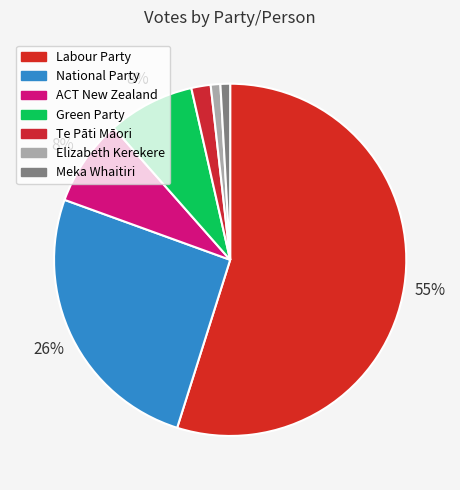

Combined, do Te Pāti Māori and ACT New Zealand account for over 50%?

No